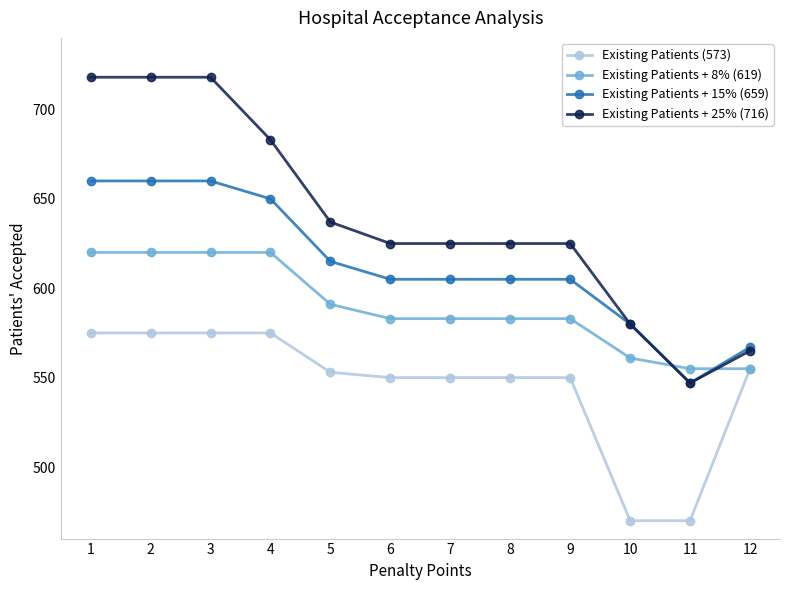

Read the Existing Patients + 15% (659) value at 4, to the nearest 50.

650